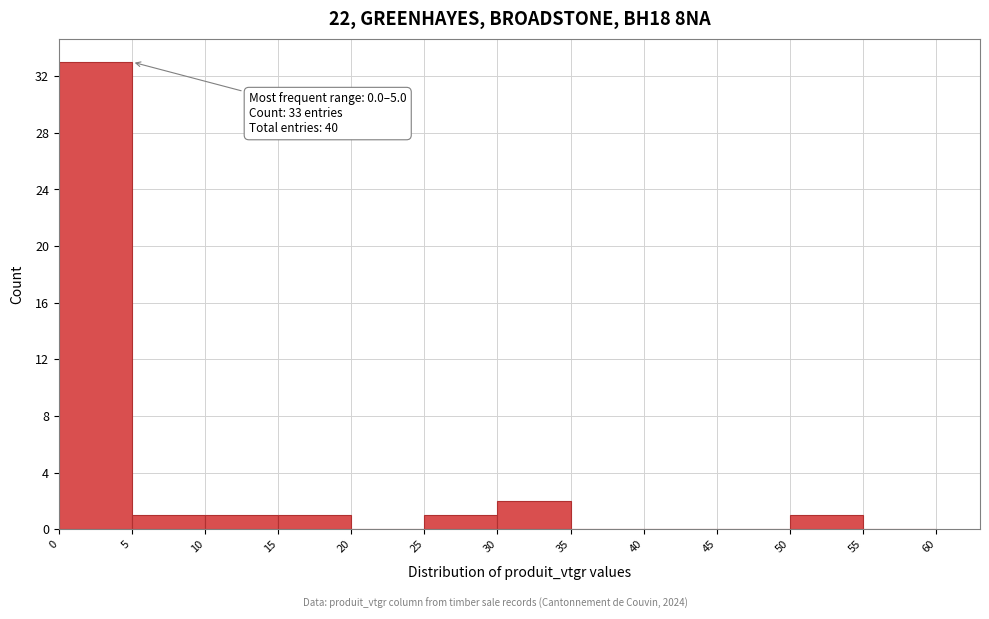

Which range on the x-axis has the tallest bar?

0 to 5